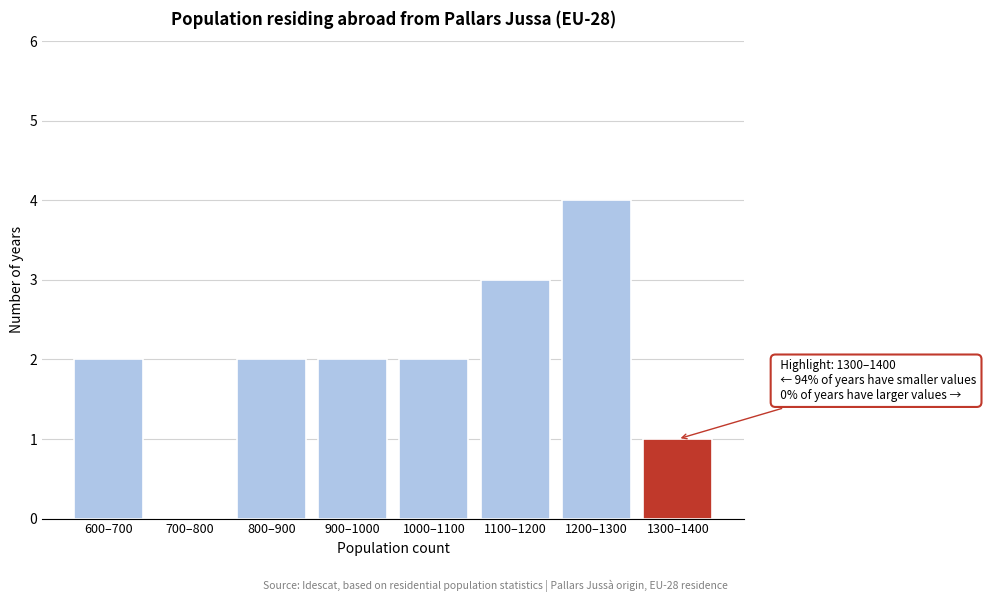

Reading right to left, what are all the values shown in this chart?

1300–1400=1	1200–1300=4	1100–1200=3	1000–1100=2	900–1000=2	800–900=2	700–800=0	600–700=2